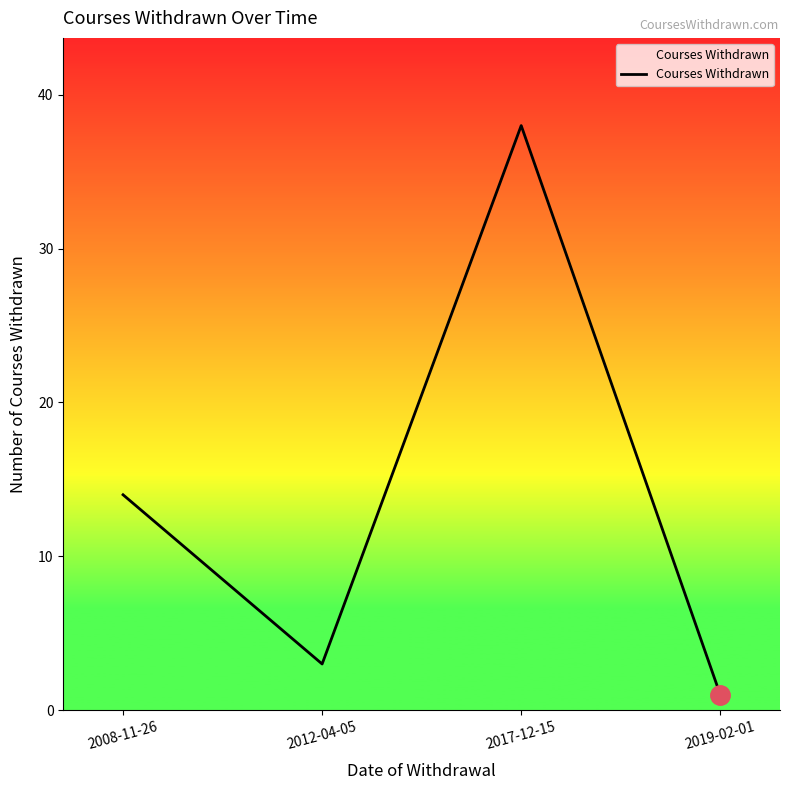

What is the greatest value displayed?

38